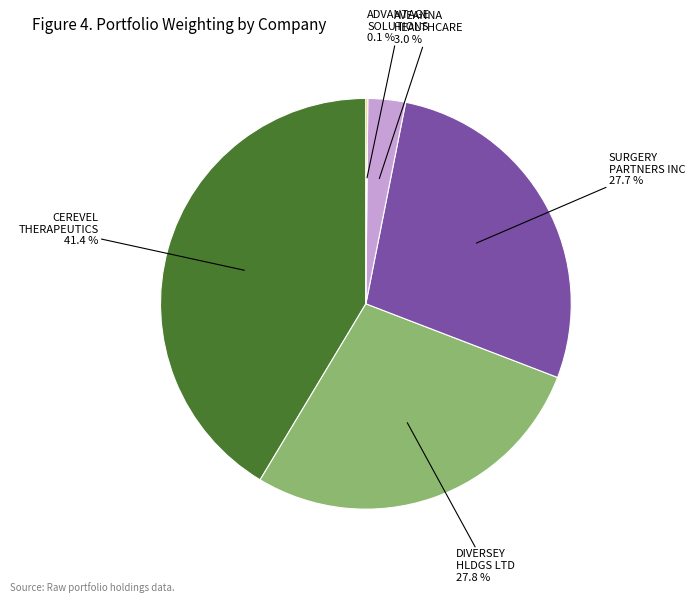

Which slice is the largest?

CEREVEL THERAPEUTICS